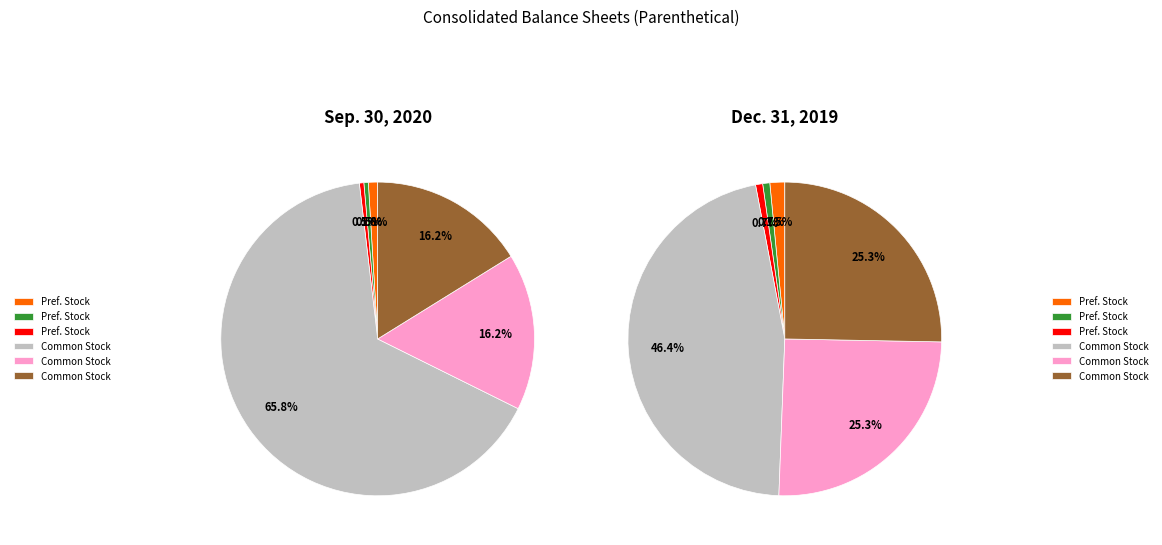

What percentage is NOT represented by Redeemable Series E preferred stock, issued?

99.5%